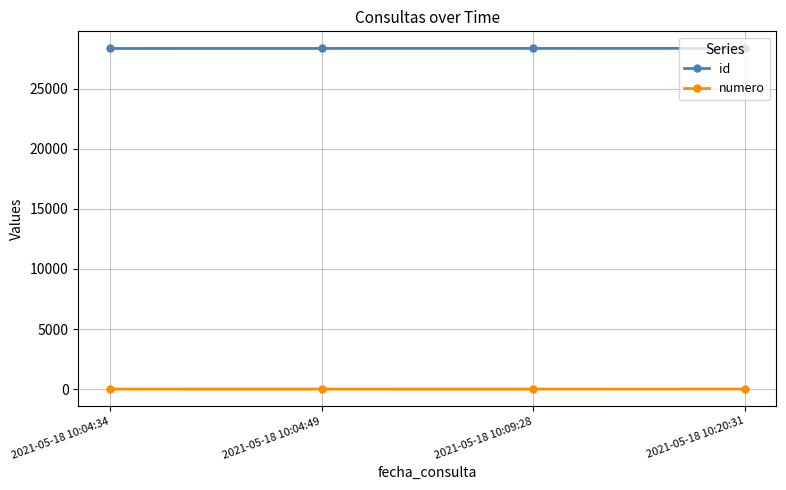

What is the greatest value displayed?

28350